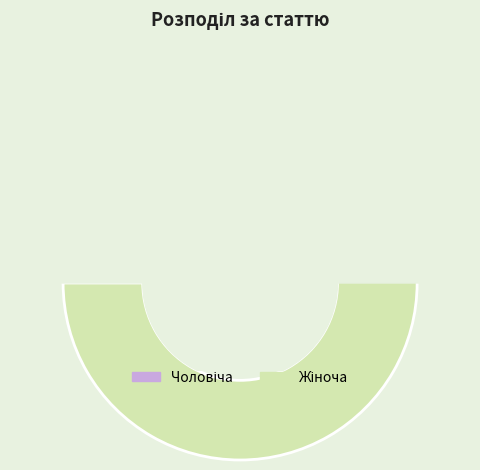

How many segments does this pie chart have?

2